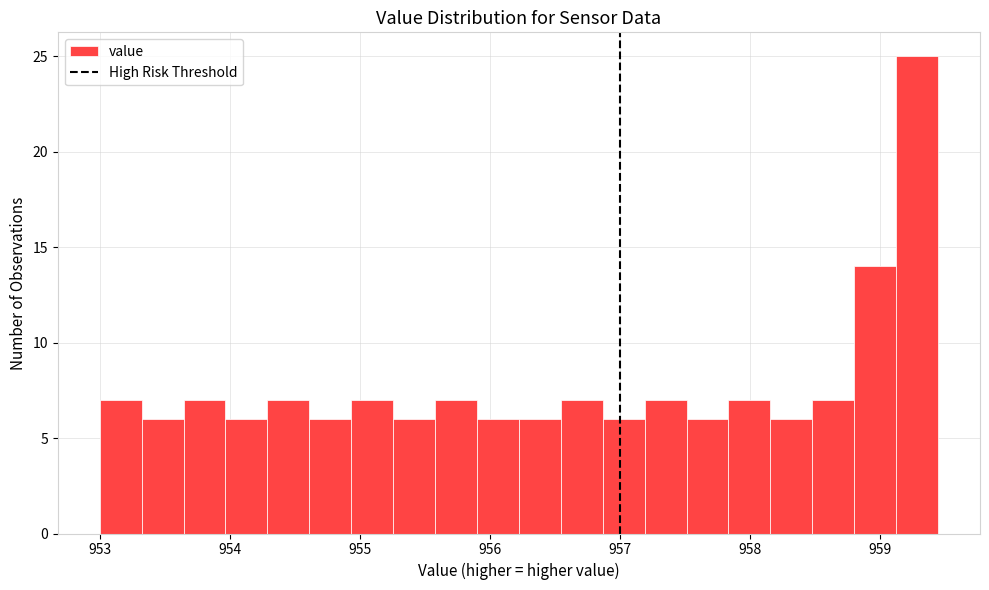

Read against the x-axis, roughly where is the centre of the tallest bar?

959.3